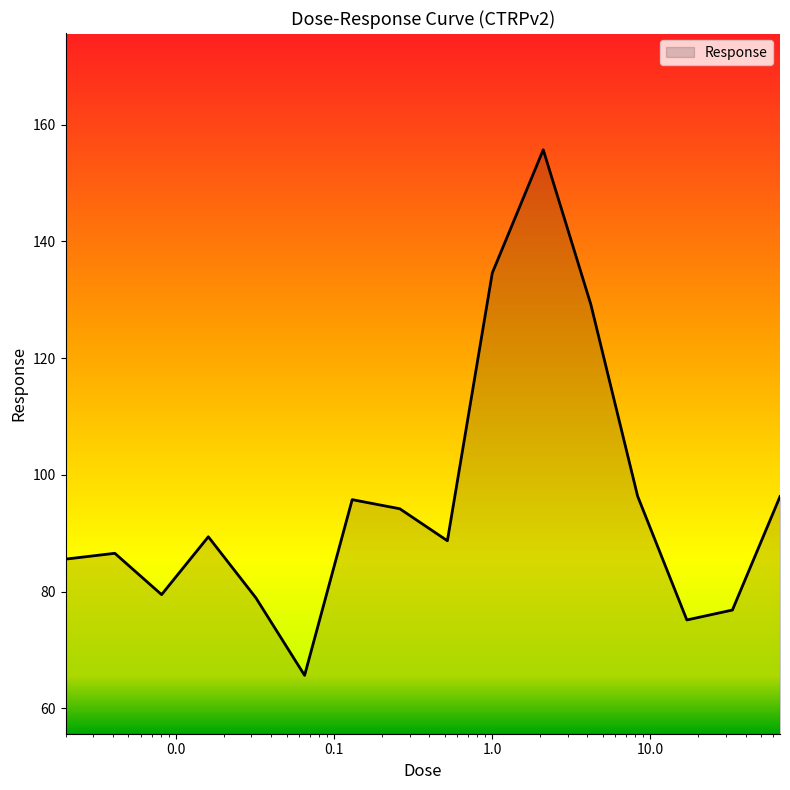

What is the smallest value displayed?

65.7